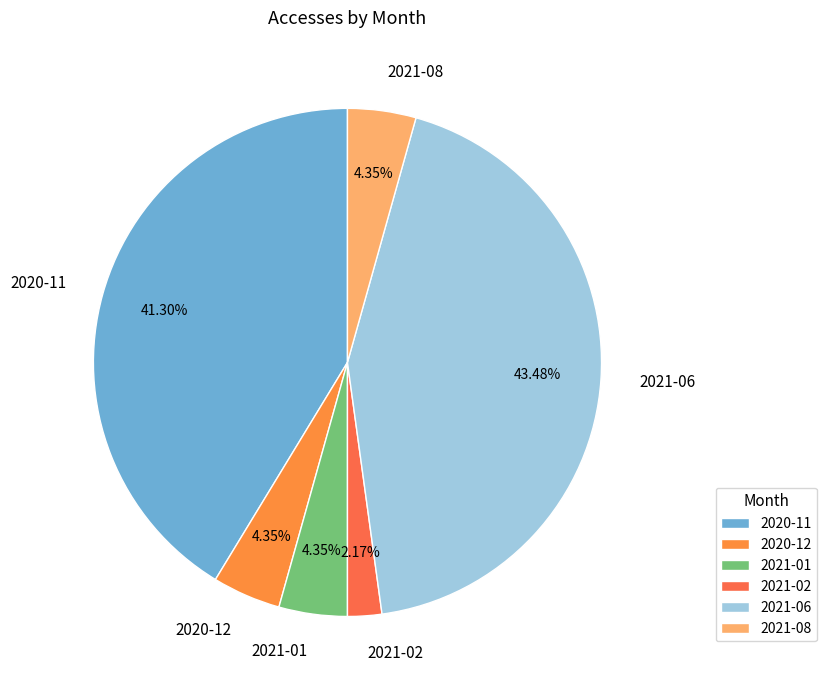

Does 2020-12 represent more than half of the total?

No